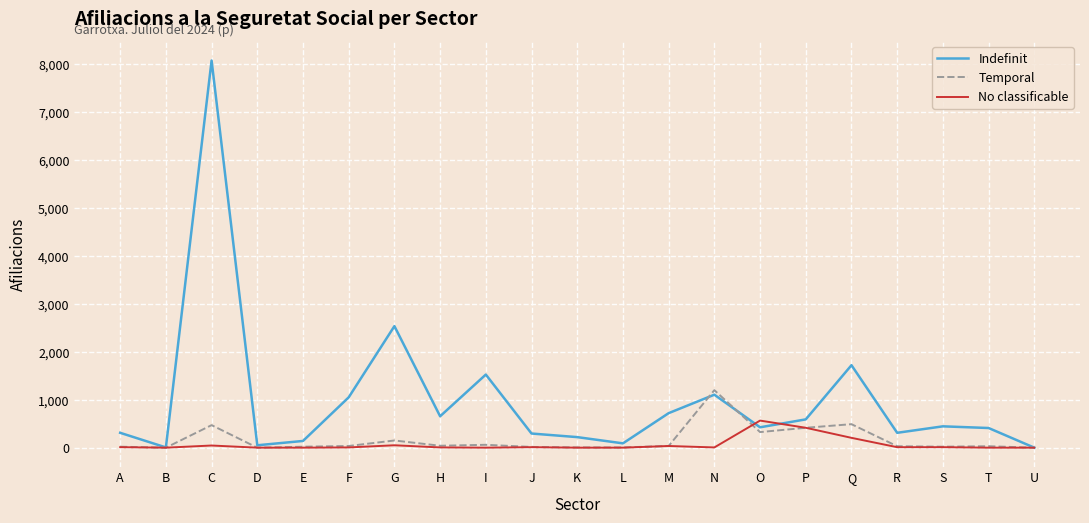

What is the difference between the highest and lowest values at S?

435